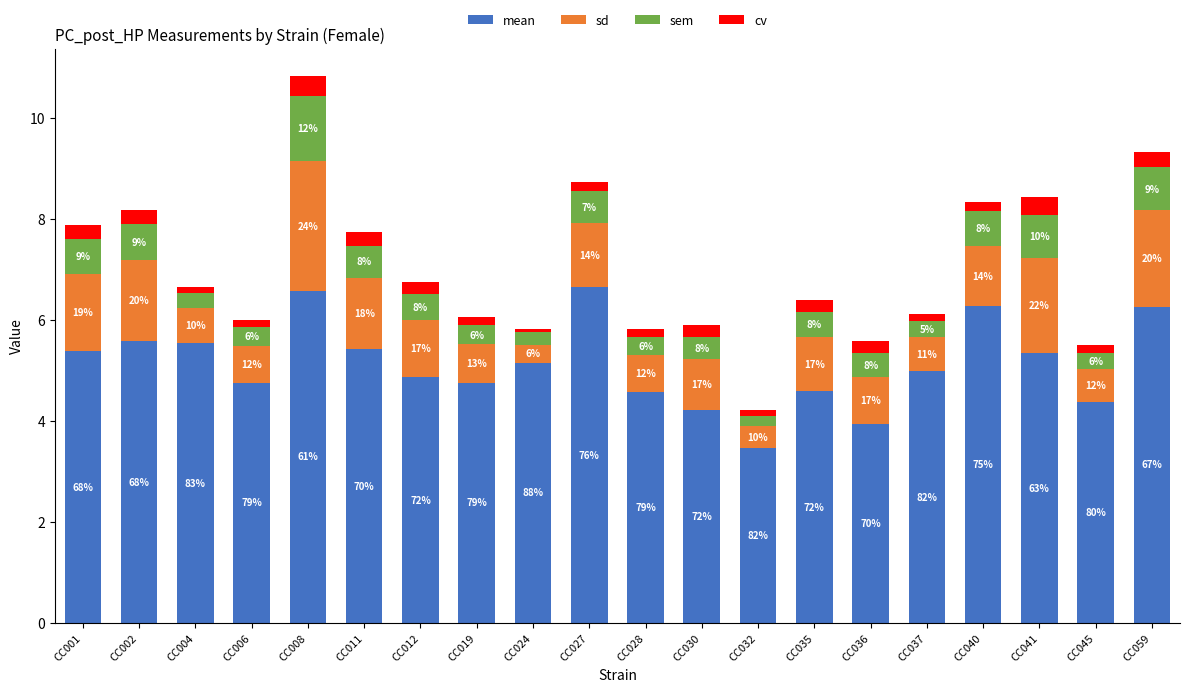

What are all the series names shown in the legend?

mean, sd, sem, cv